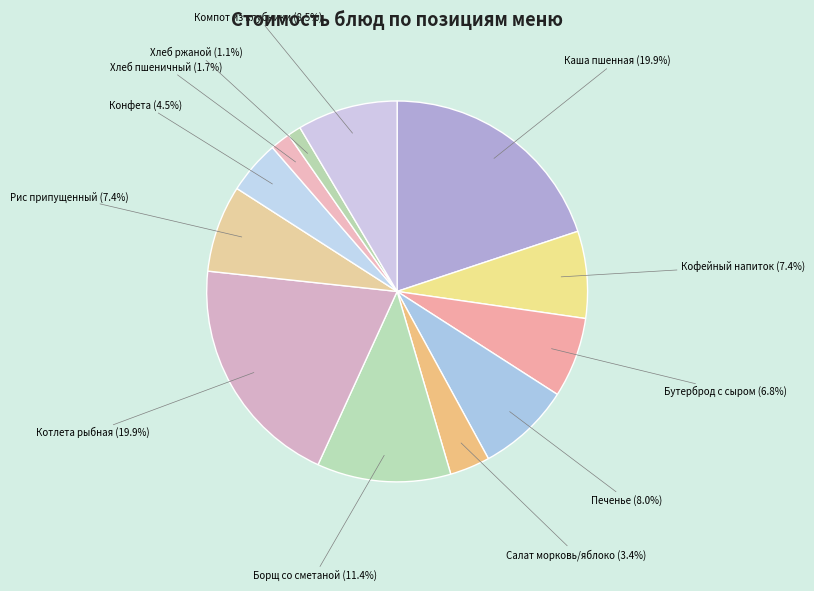

How many slices are in this pie chart?

12